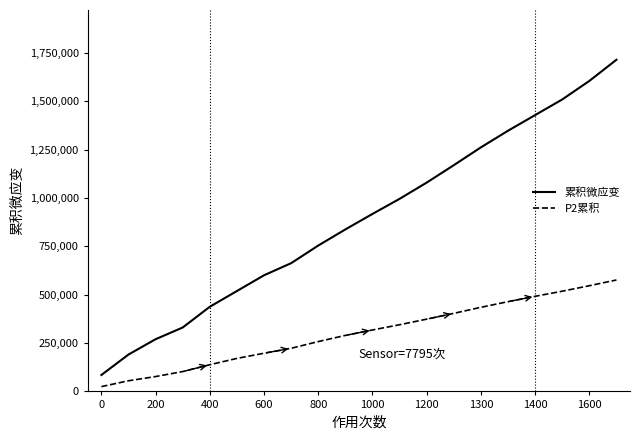

What is the smallest value displayed?

24800.0